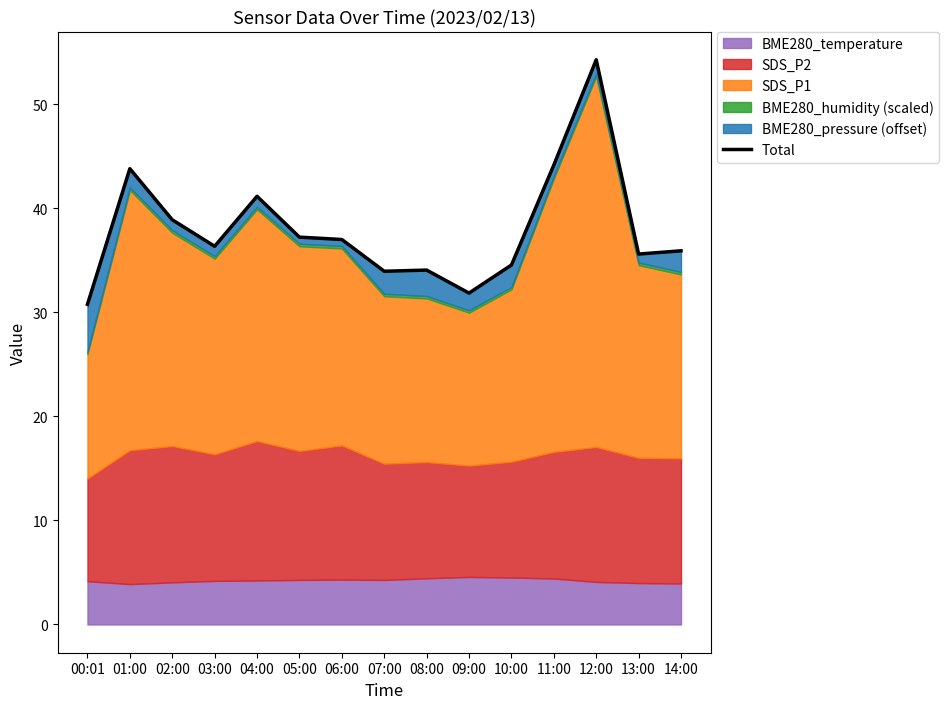

What is the difference between the maximum and minimum values?

23.5